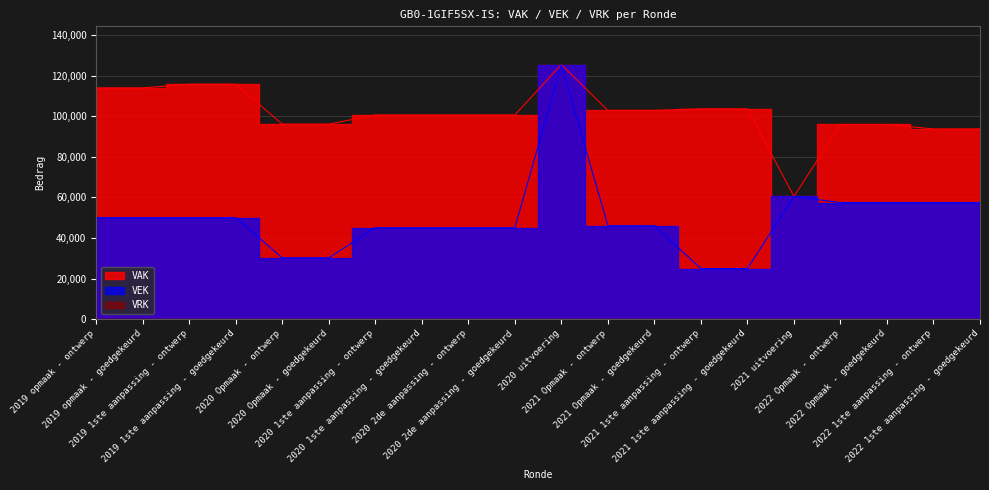

True or false: VAK has a value of 100584 at 2020 2de aanpassing - ontwerp.

True